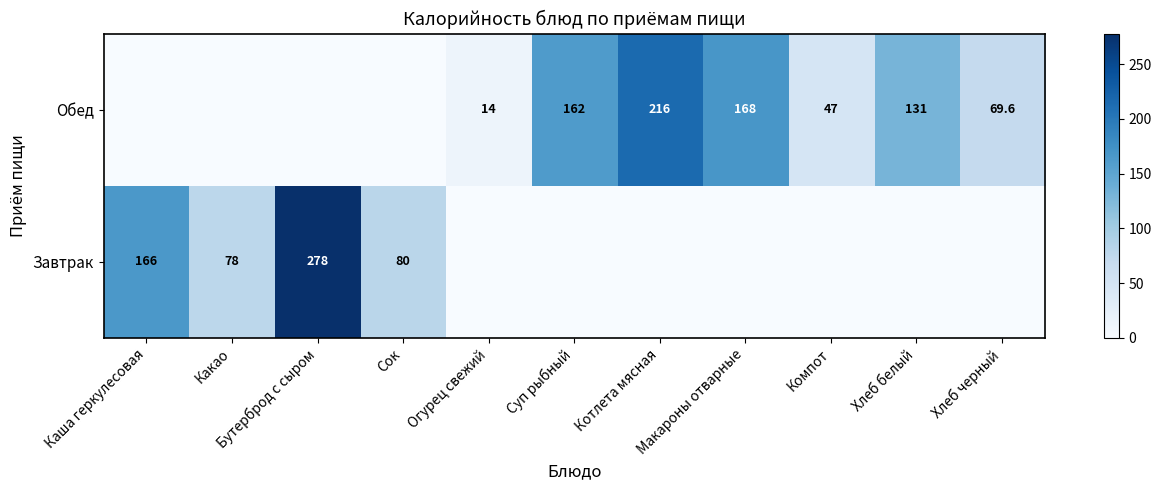

Rank the series by their average value, from lowest to highest.

Завтрак, Обед